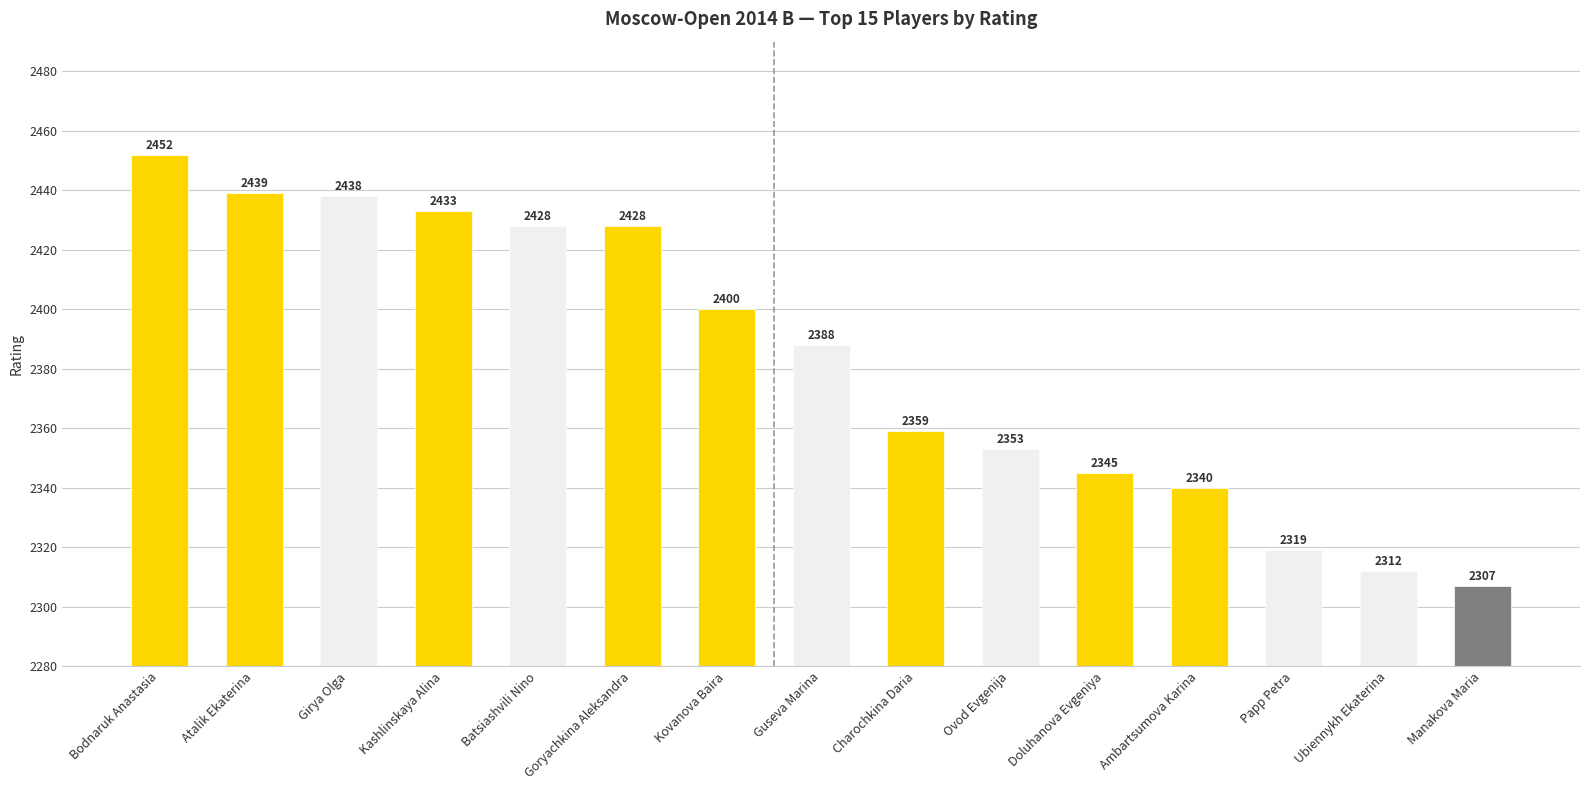

What is the value of the 10th bar from the left?

2353